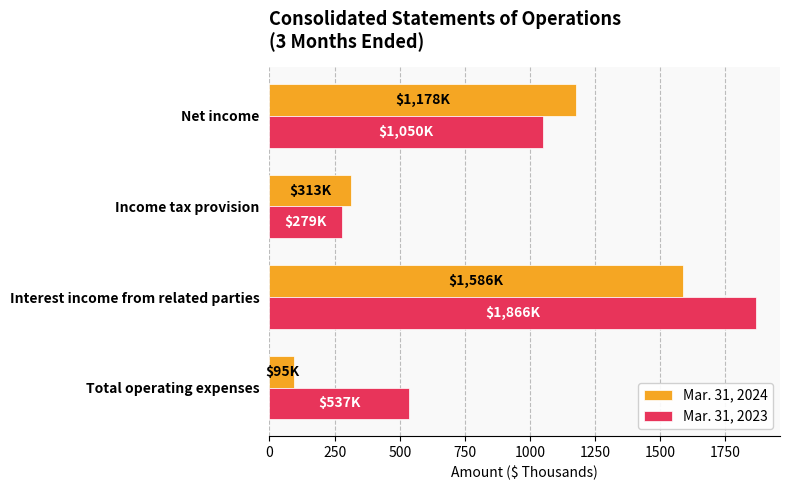

Where is Mar. 31, 2024 nearest to the value 840?

Net income